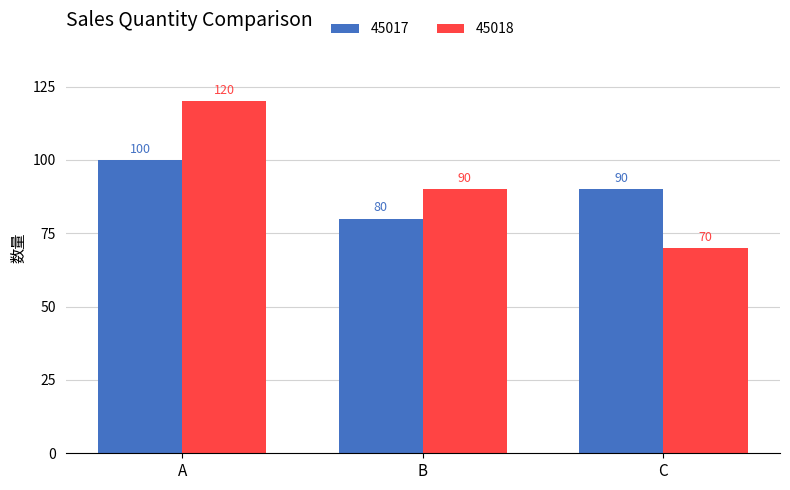

Rank the series by their average value, from lowest to highest.

45017, 45018